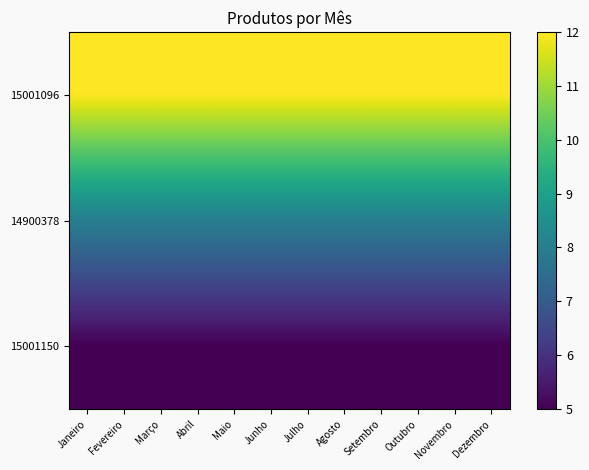

What is the total value across all series at Outubro?

25